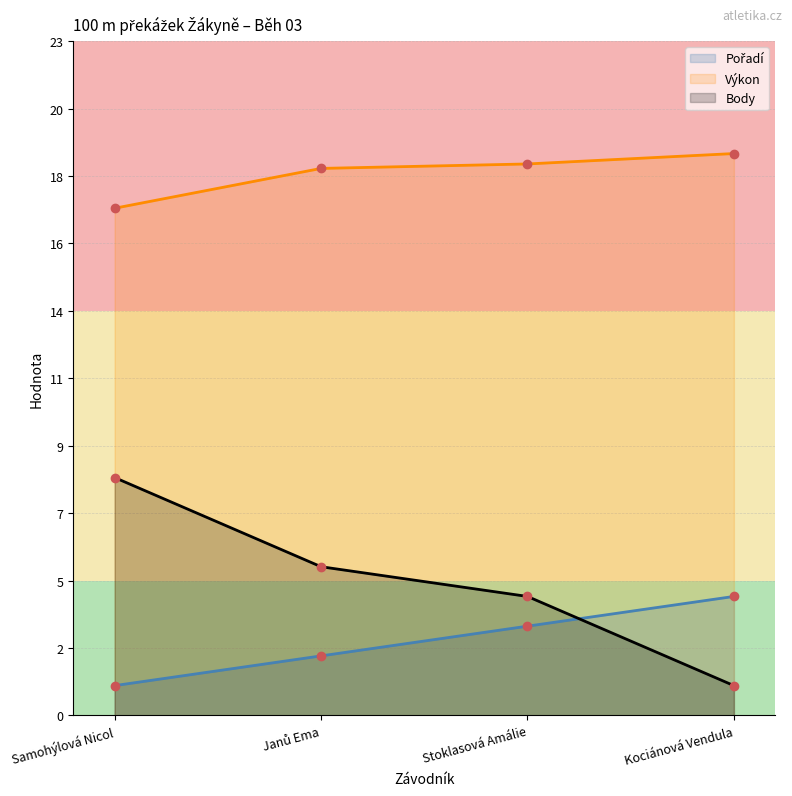

At Janů Ema, list the series in order from largest to smallest.

Výkon, Body, Pořadí